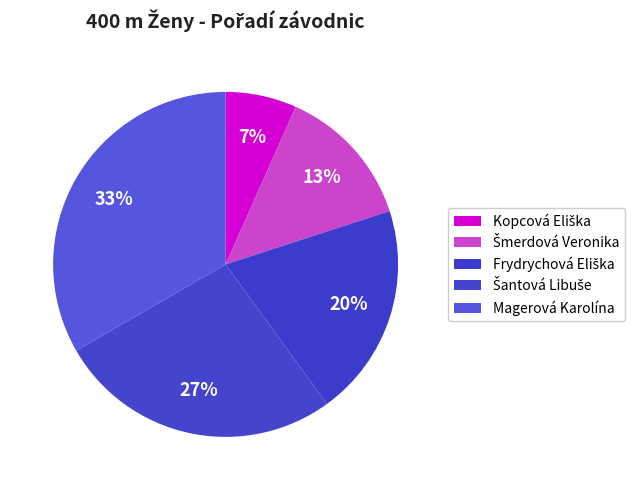

What is the change in value from Šmerdová Veronika to Magerová Karolína?

+3